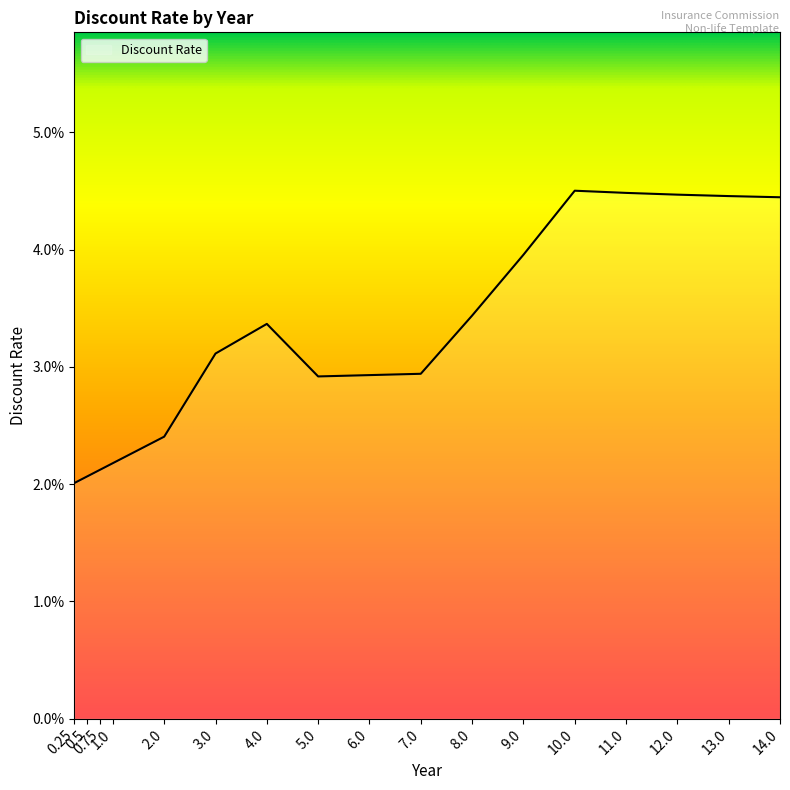

Where is the first local minimum?

5.0